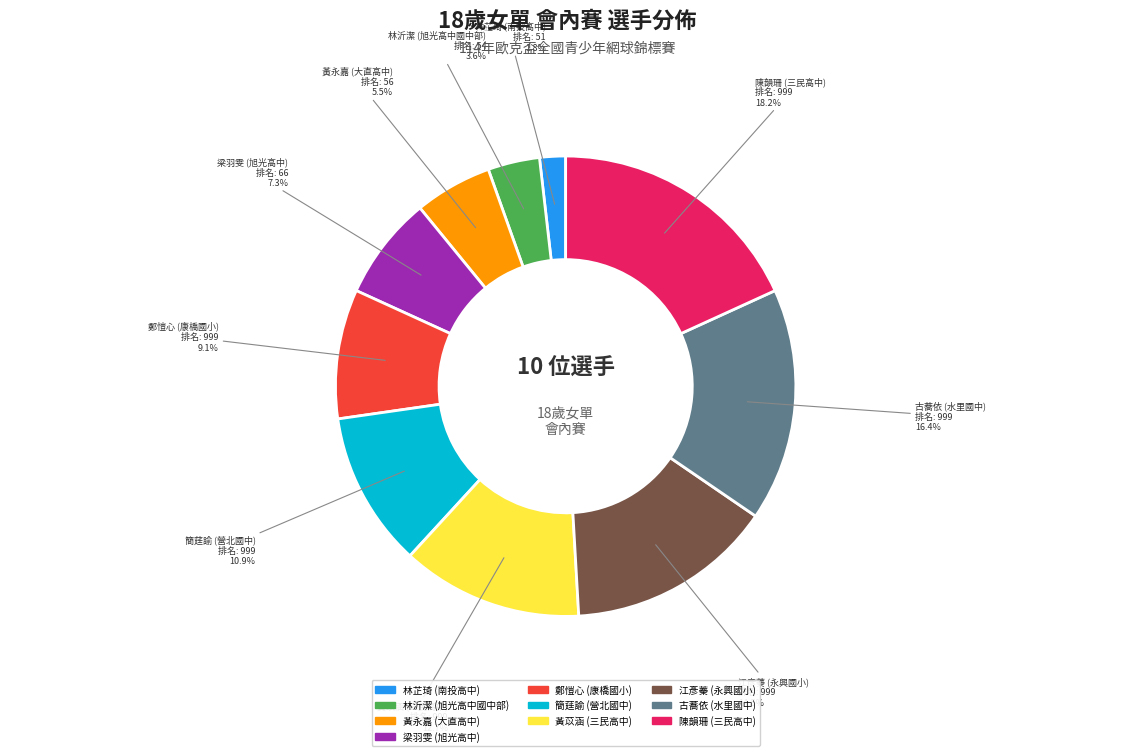

Does any single category account for the majority?

No